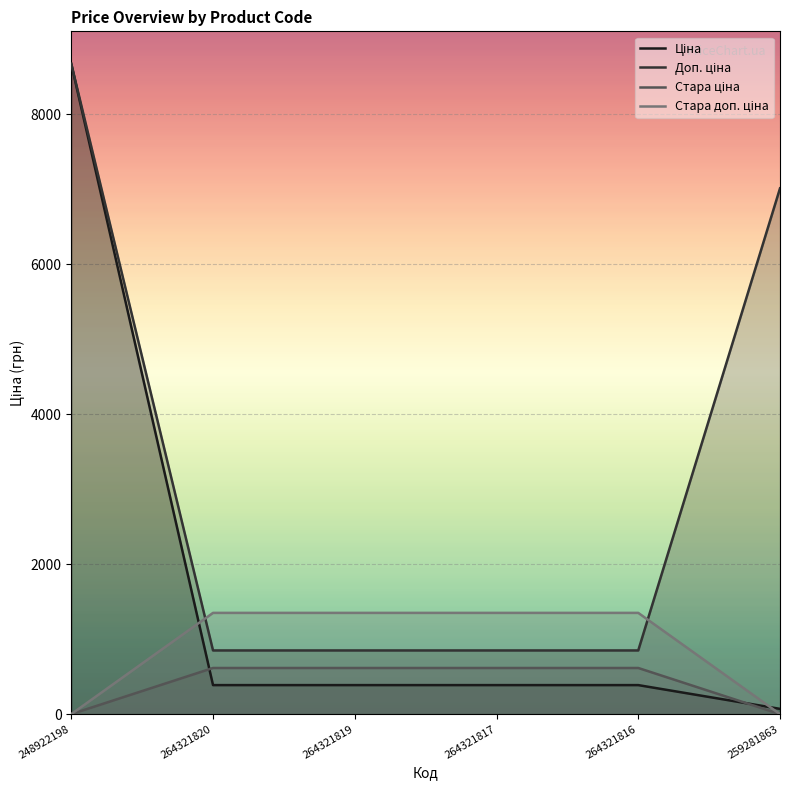

Rank the series by their average value, from lowest to highest.

Стара ціна, Стара доп. ціна, Ціна, Доп. ціна